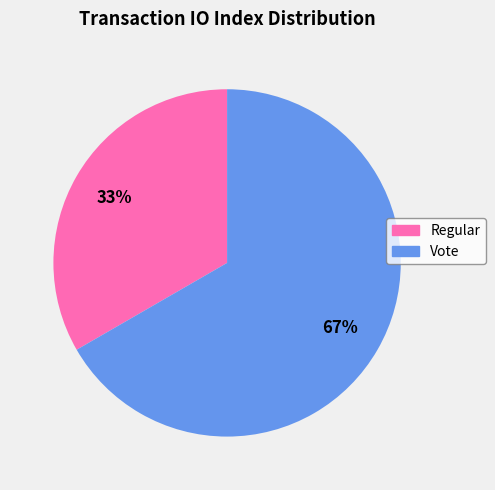

True or false: Regular accounts for 33% of the total.

True